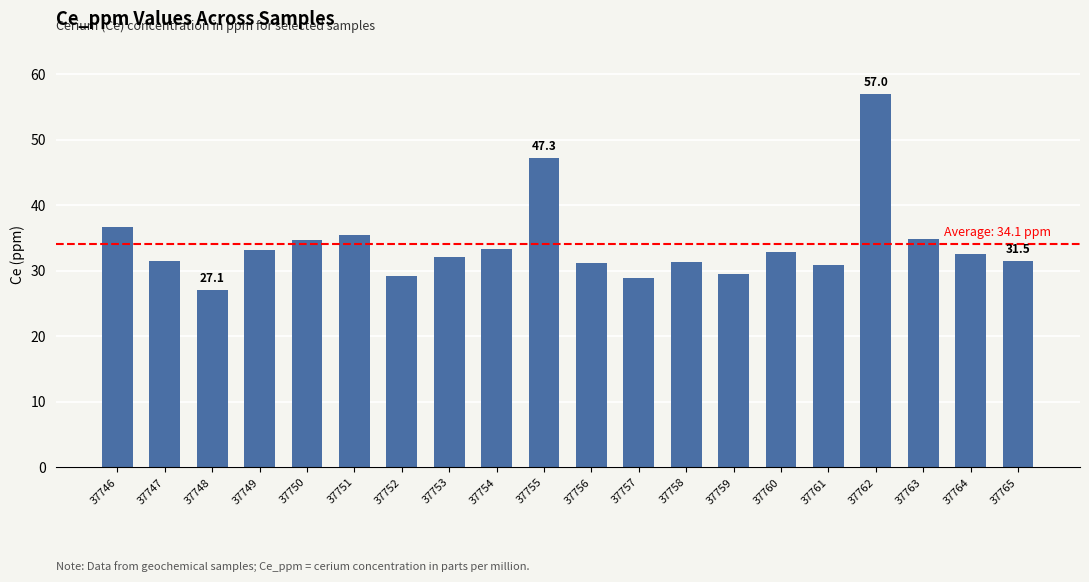

Is it true that the value at 37755 is 17.2?

False